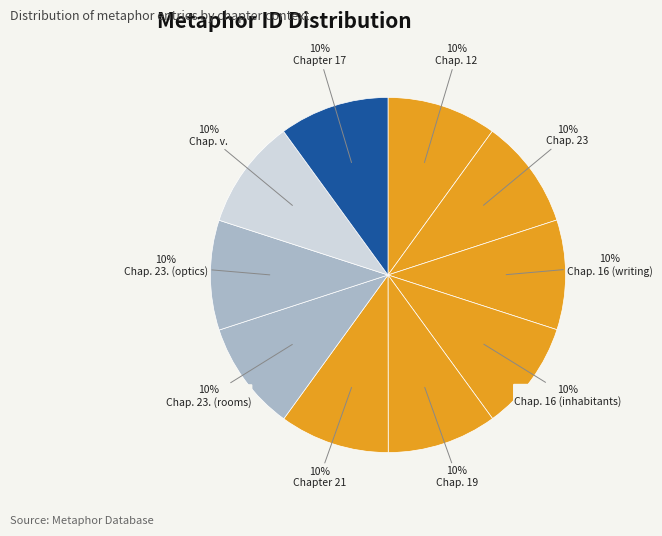

Count the number of slices in the pie.

10